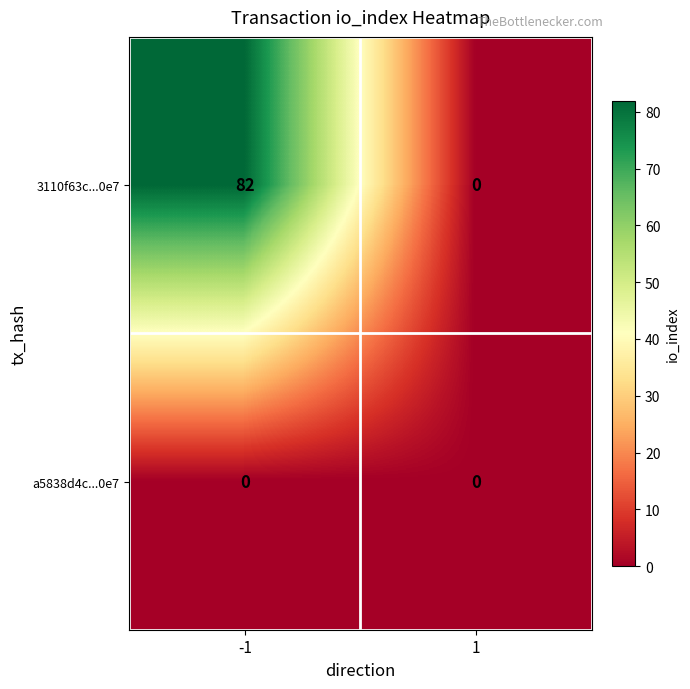

Which series changed the most between -1 and 1?

3110f63c...0e7